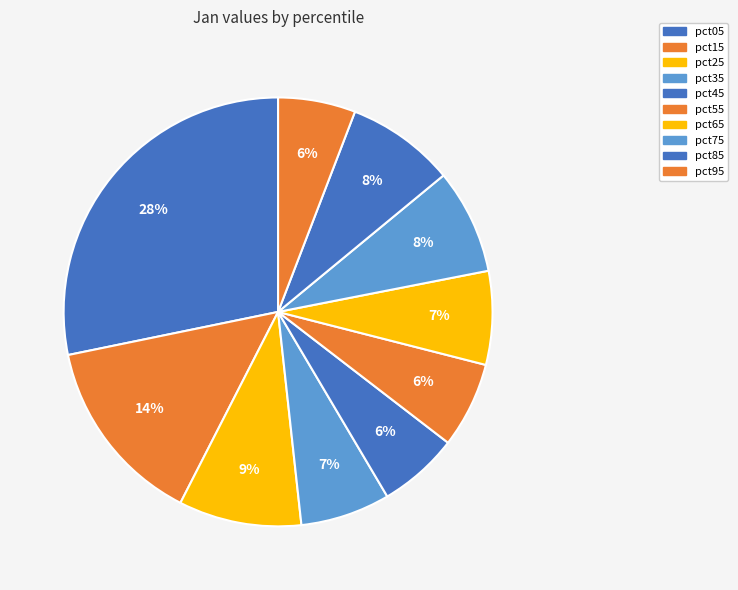

Is it true that pct35 is 7% of the pie?

True